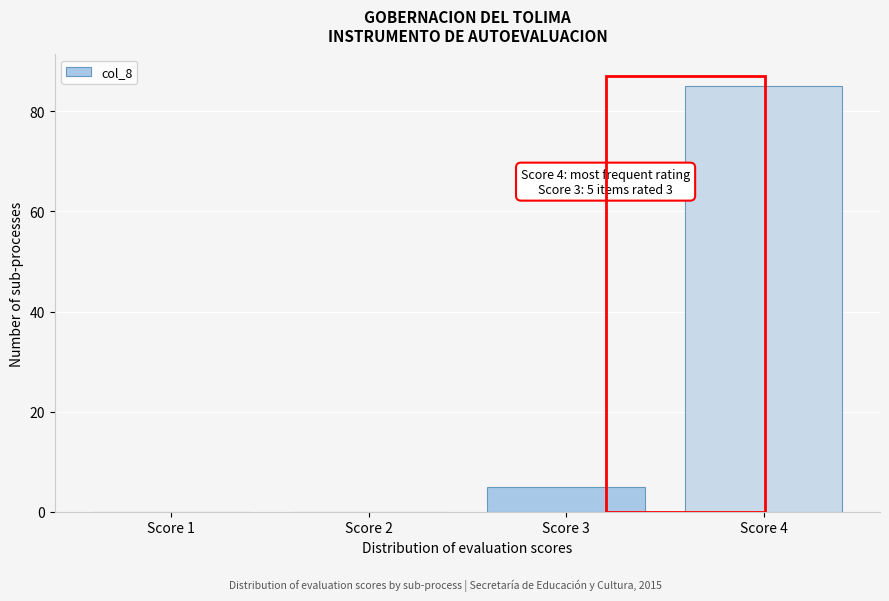

Reading left to right, list all the values displayed in this chart.

Score 1=0	Score 2=0	Score 3=5	Score 4=85